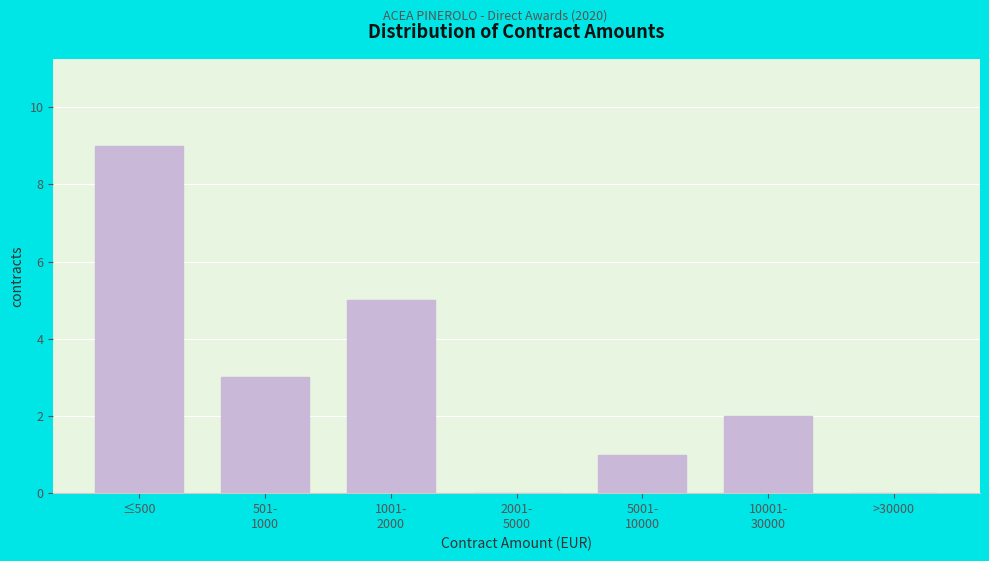

What is the change in value from ≤500 to >30000?

-9